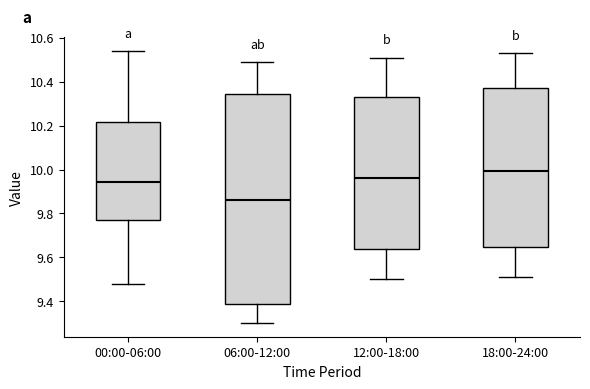

Which box has the highest median line?

18:00-24:00